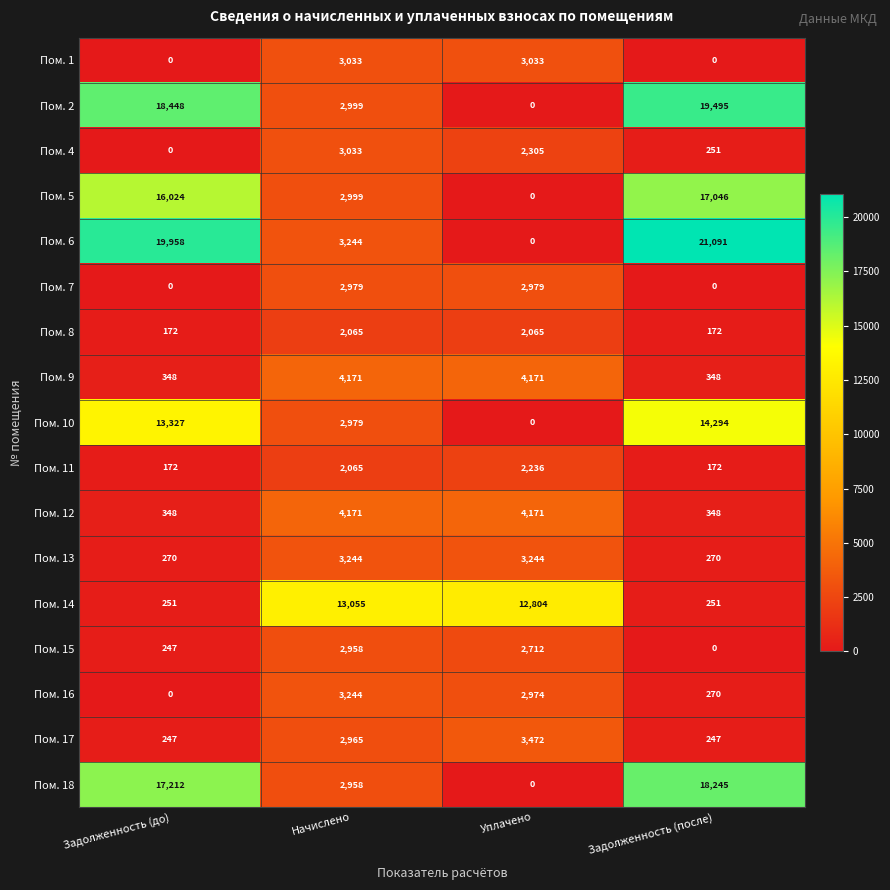

Which series has the largest total across all categories?

Пом. 6